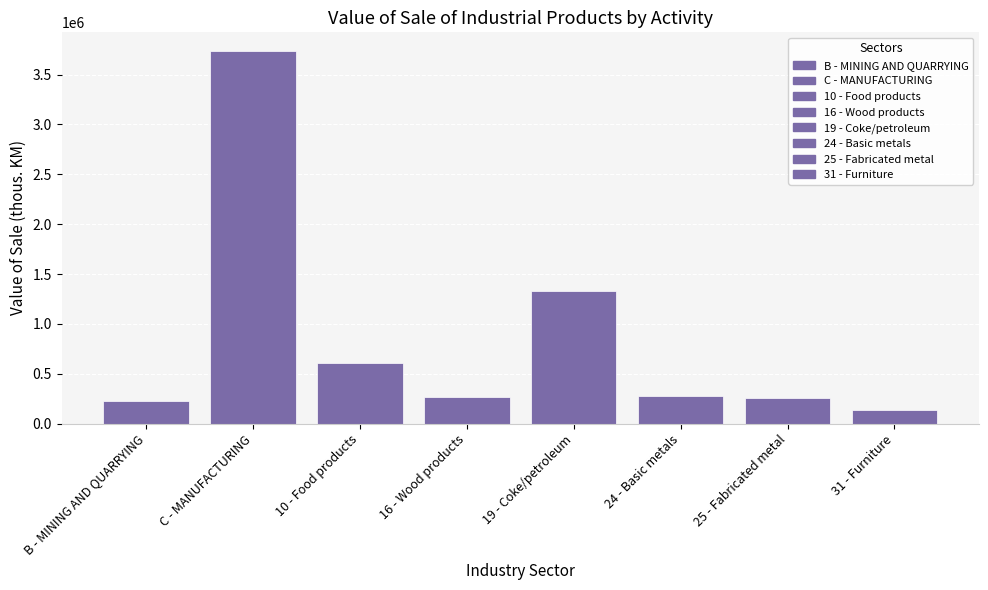

What is the difference between the second highest and minimum values?

1194771